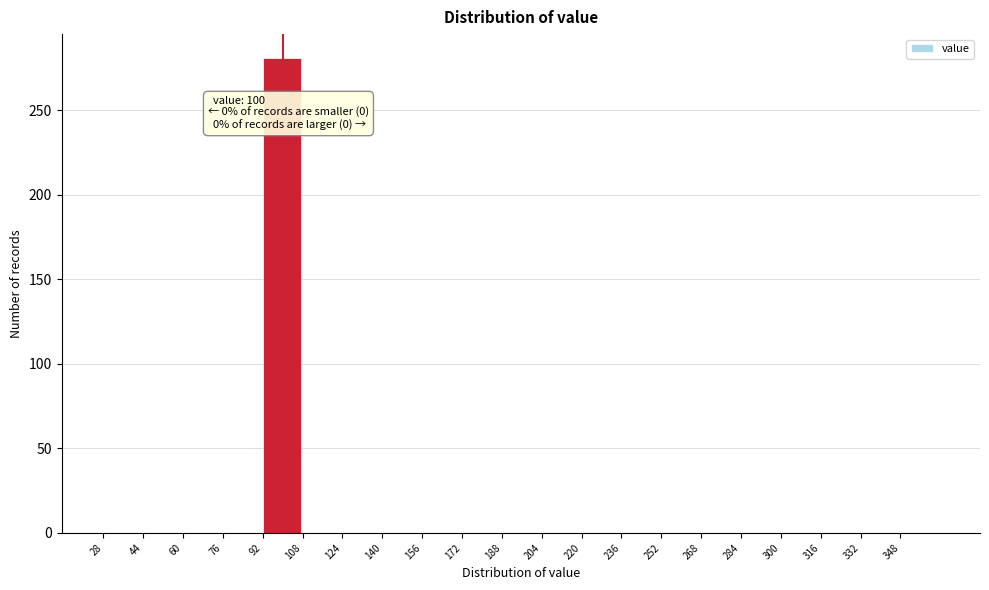

Which range on the x-axis has the tallest bar?

92 to 108